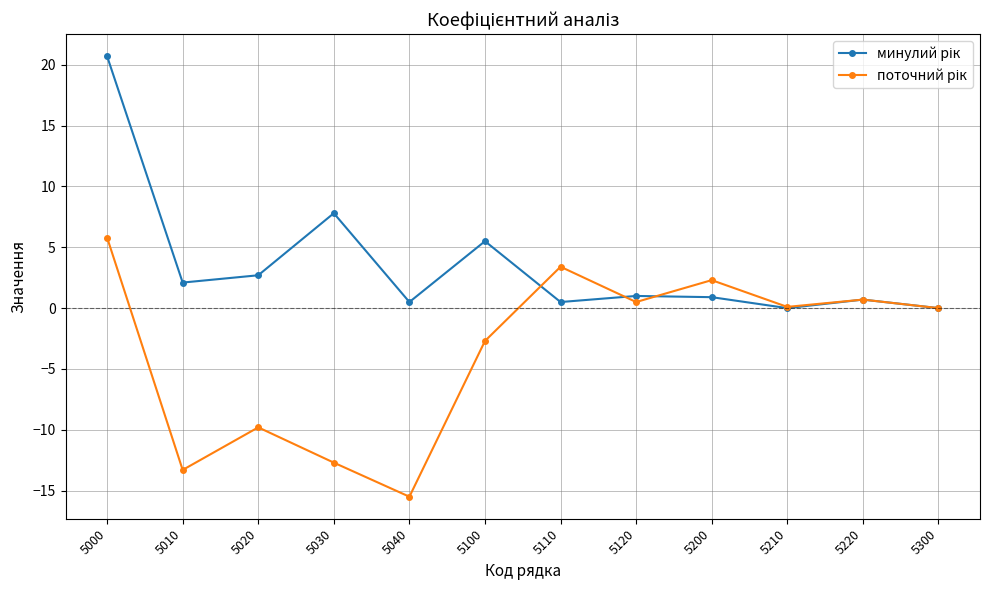

What is the total value across all series at 5220?

1.4